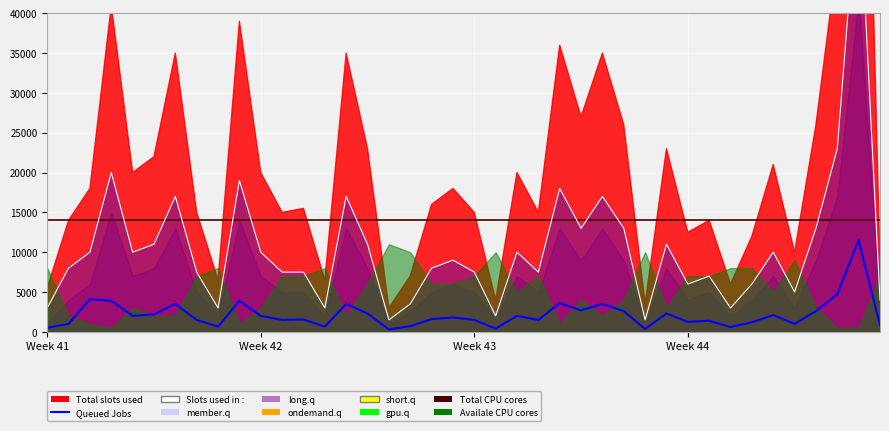

How many data points does each series have?

40